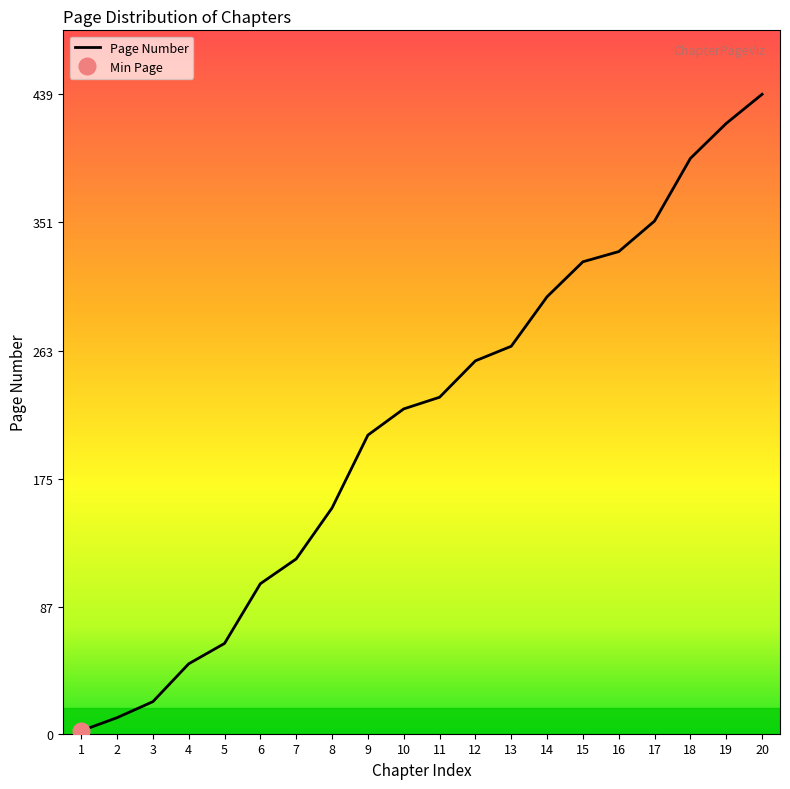

What is the maximum value shown in the chart?

439